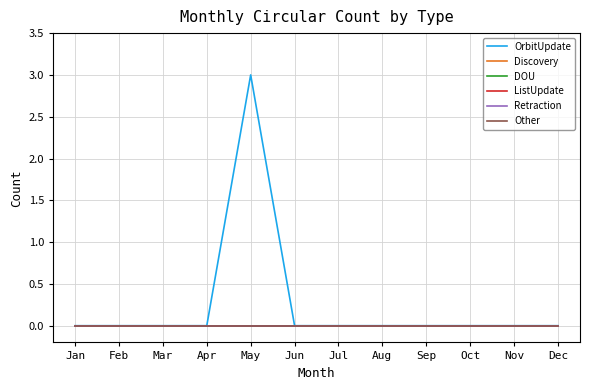

Reading left to right, what are all the values shown in this chart?

OrbitUpdate: Jan=0	Feb=0	Mar=0	Apr=0	May=3	Jun=0	Jul=0	Aug=0	Sep=0	Oct=0	Nov=0	Dec=0
Discovery: Jan=0	Feb=0	Mar=0	Apr=0	May=0	Jun=0	Jul=0	Aug=0	Sep=0	Oct=0	Nov=0	Dec=0
DOU: Jan=0	Feb=0	Mar=0	Apr=0	May=0	Jun=0	Jul=0	Aug=0	Sep=0	Oct=0	Nov=0	Dec=0
ListUpdate: Jan=0	Feb=0	Mar=0	Apr=0	May=0	Jun=0	Jul=0	Aug=0	Sep=0	Oct=0	Nov=0	Dec=0
Retraction: Jan=0	Feb=0	Mar=0	Apr=0	May=0	Jun=0	Jul=0	Aug=0	Sep=0	Oct=0	Nov=0	Dec=0
Other: Jan=0	Feb=0	Mar=0	Apr=0	May=0	Jun=0	Jul=0	Aug=0	Sep=0	Oct=0	Nov=0	Dec=0